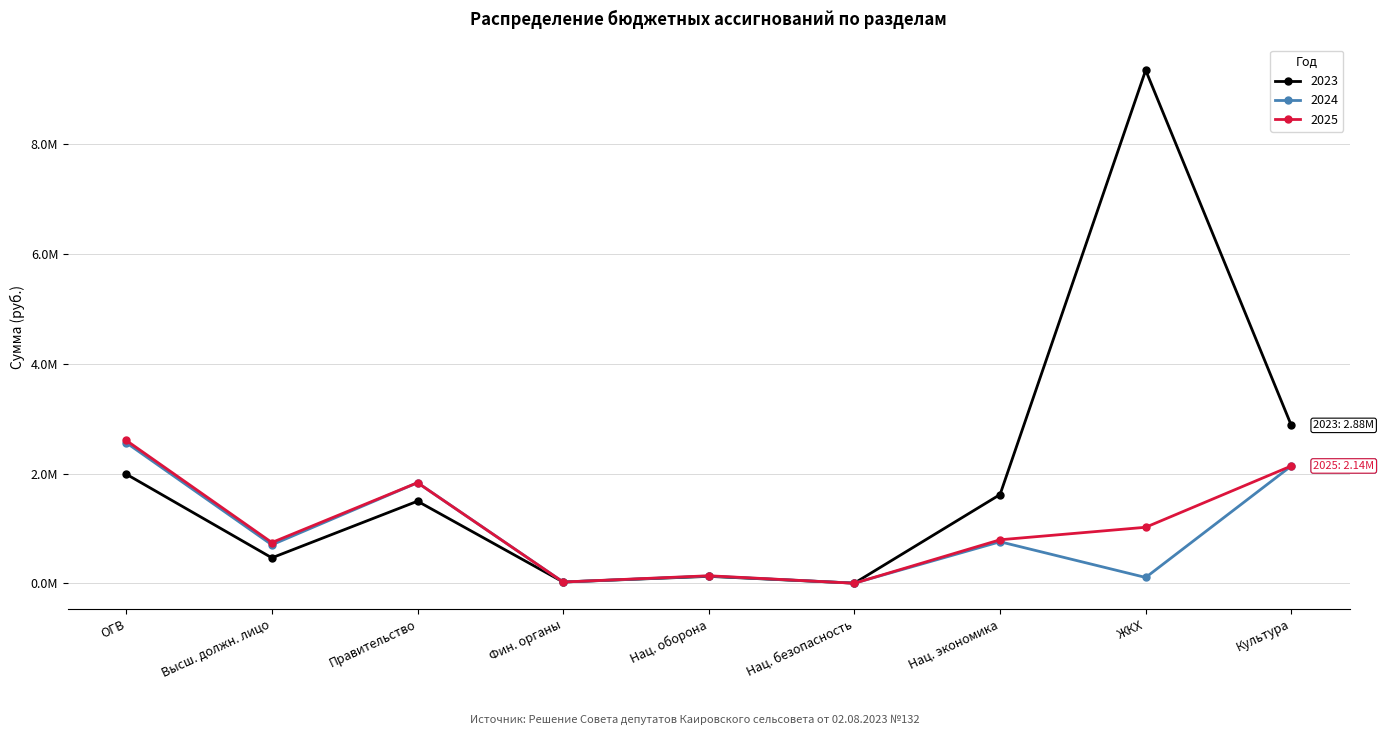

Which series ends up on top after the final intersection of 2023 and 2025?

2023